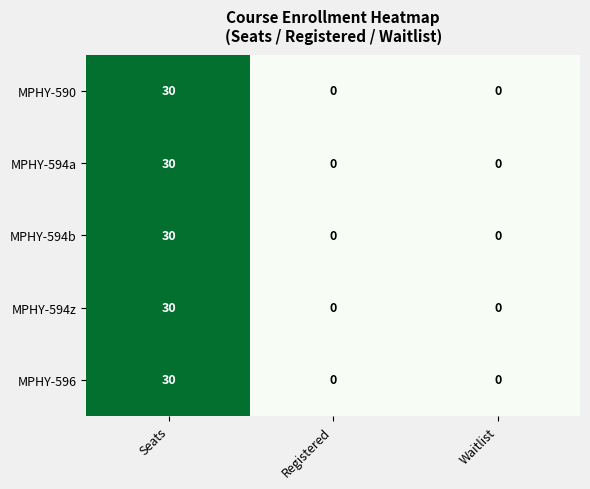

The value of MPHY-590 at Registered is 0. True or false?

True